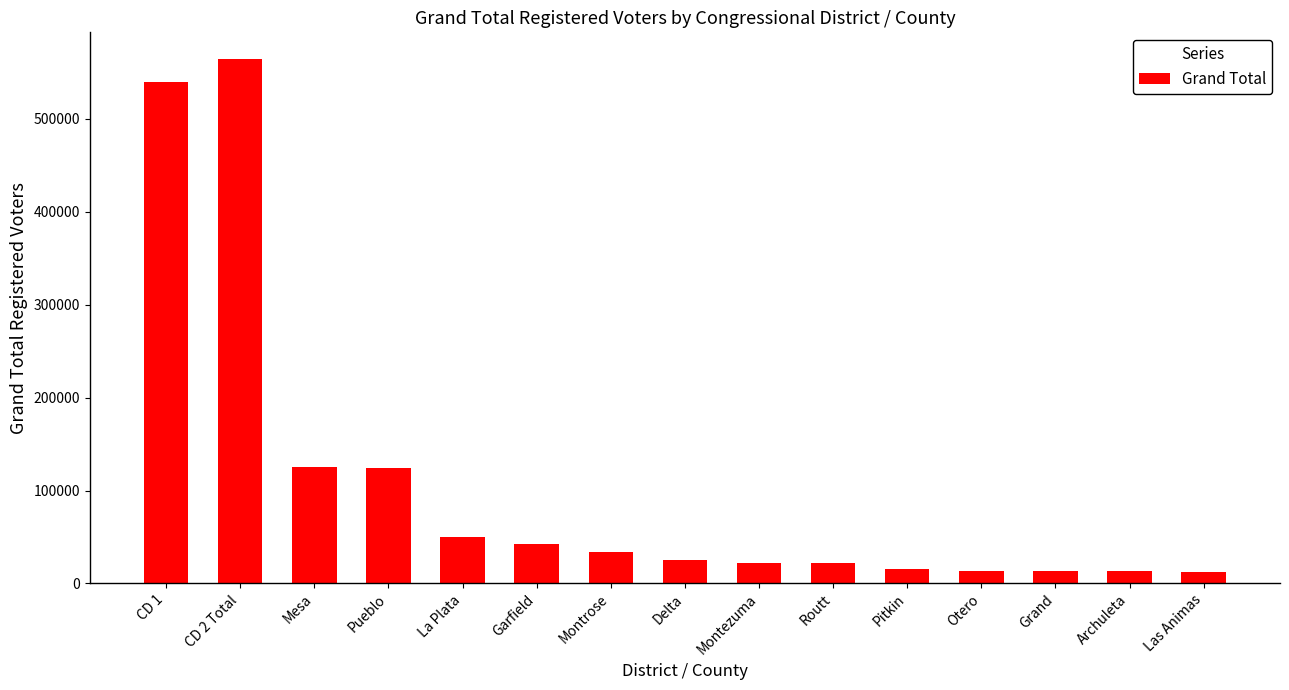

Which has a higher value, Garfield or Archuleta?

Garfield